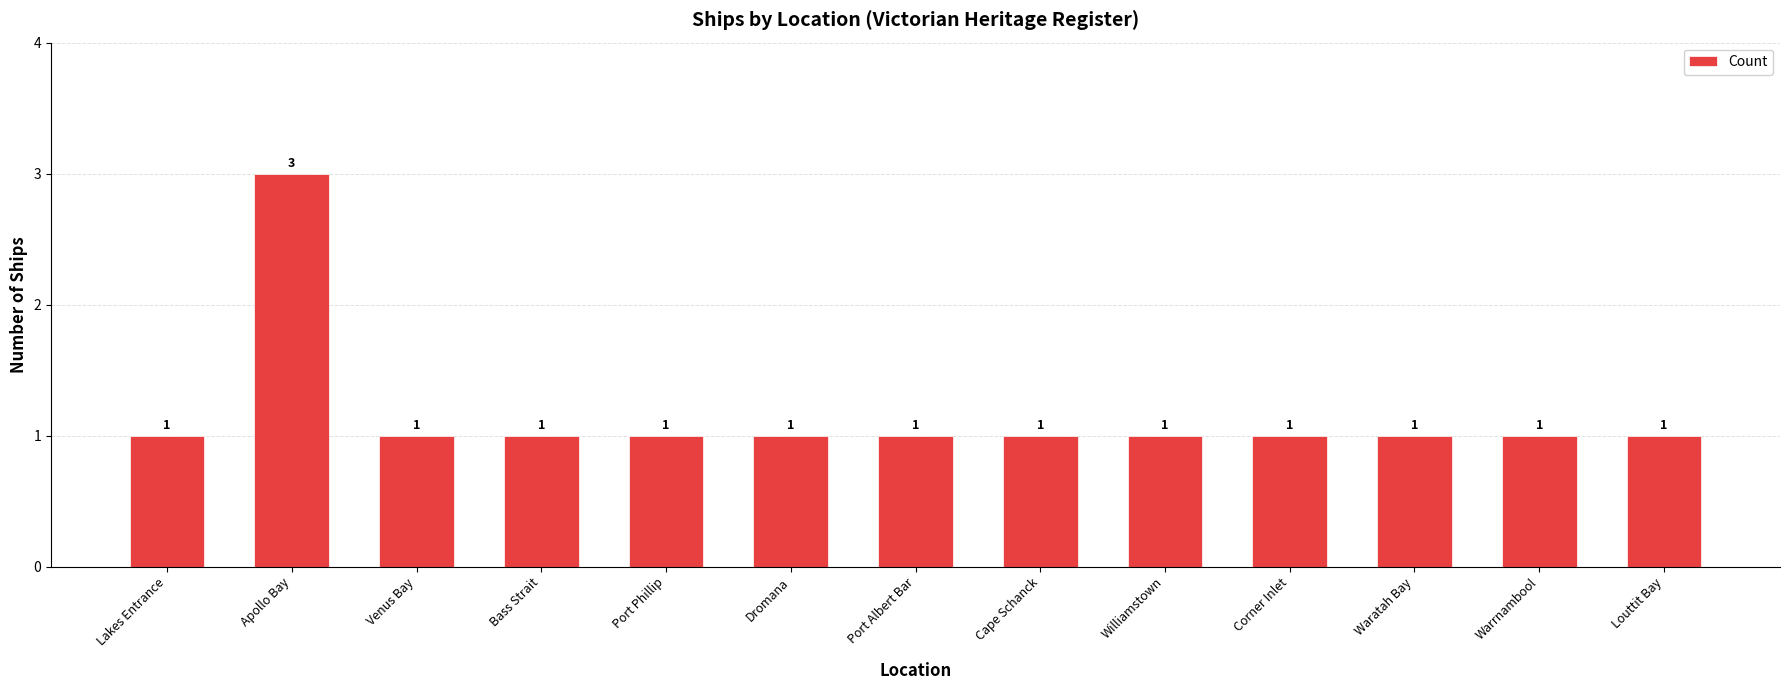

The chart shows a value of 2 at Warrnambool. True or false?

False